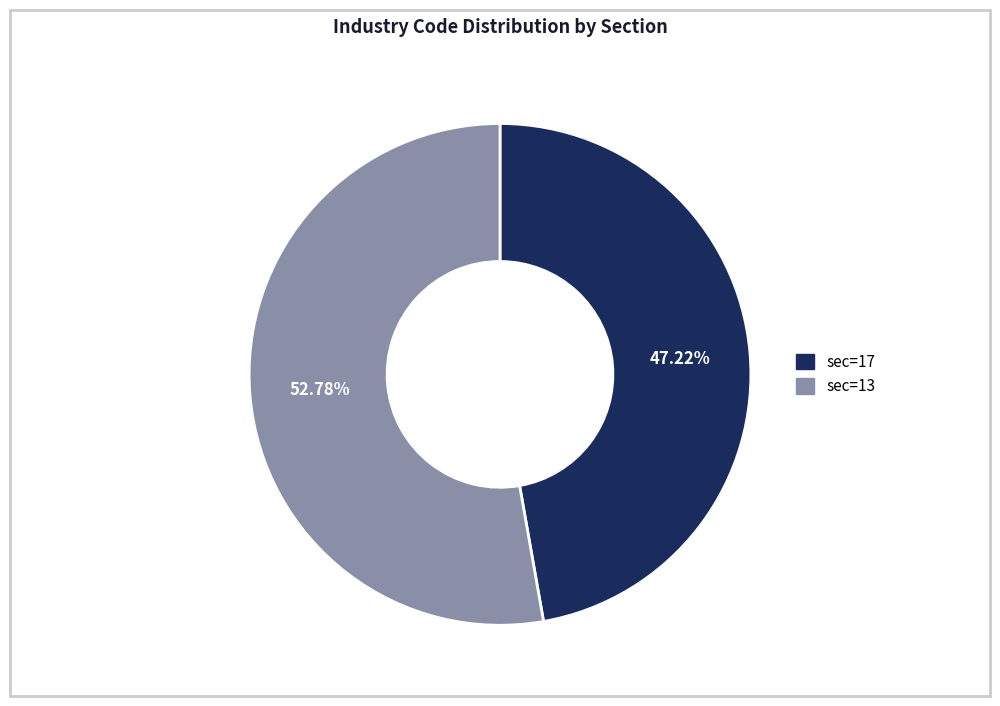

What is the majority slice?

sec 13 (ind=95)